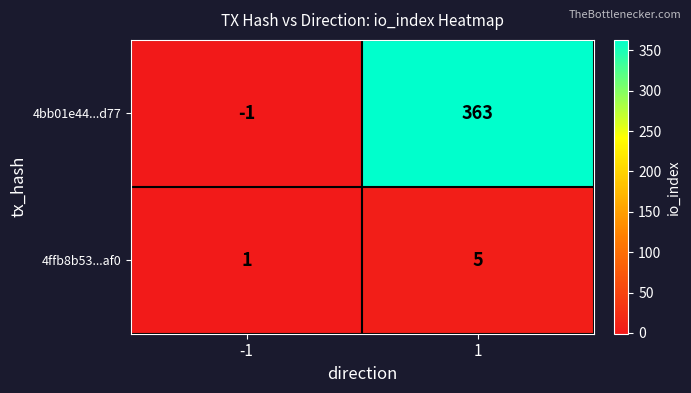

Rank the series by their maximum value, from highest to lowest.

4bb01e44...d77, 4ffb8b53...af0